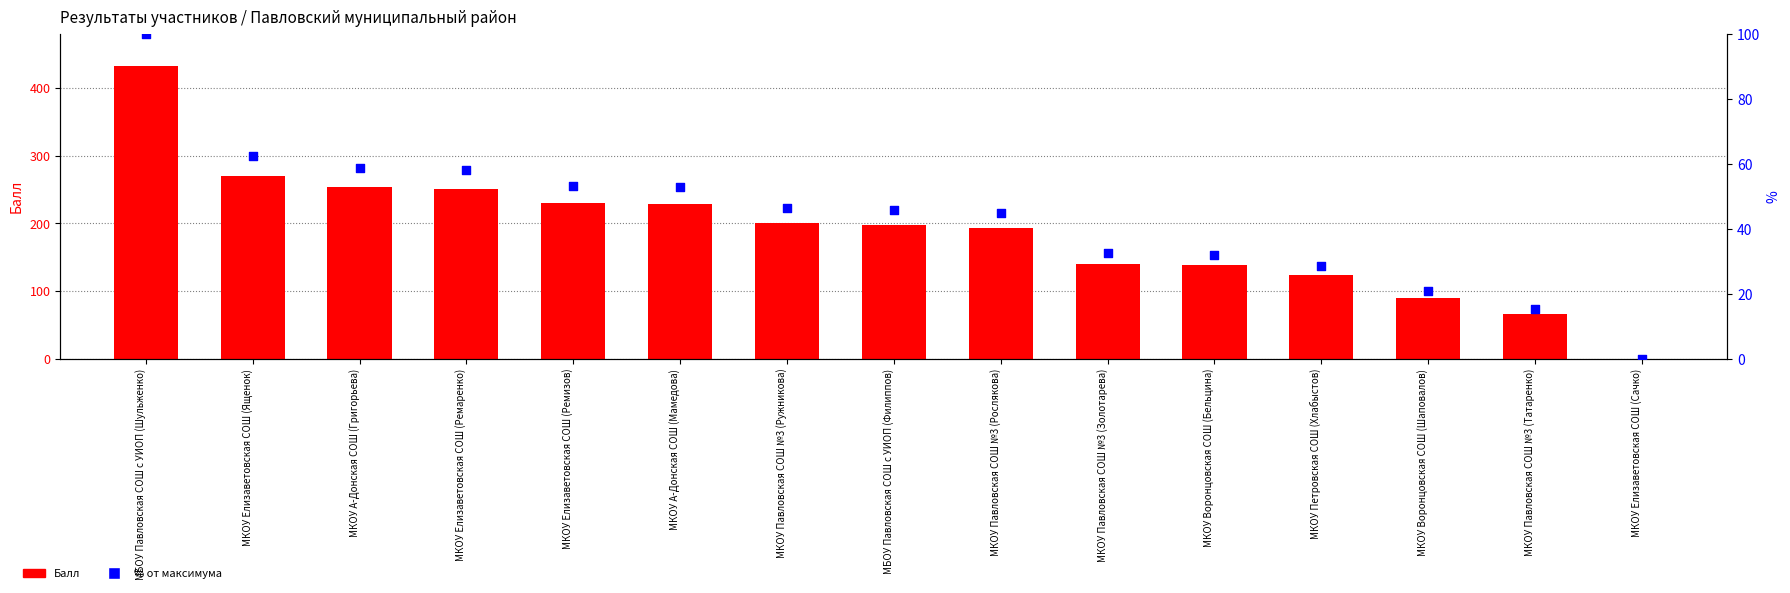

Which series reaches the minimum Y coordinate?

Балл